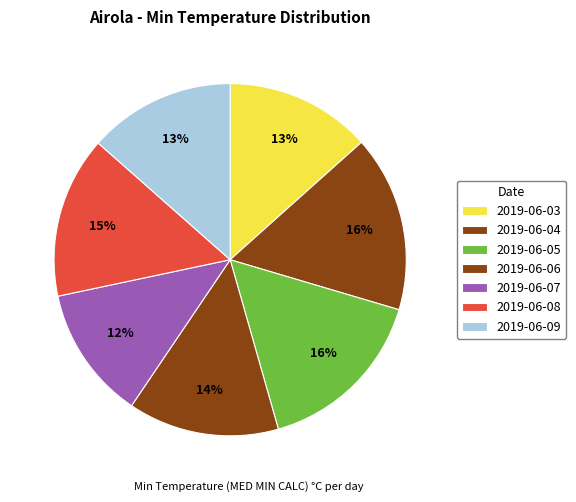

To the nearest percent, what is the difference between the 2019-06-04 and 2019-06-09 slice percentages?

3%